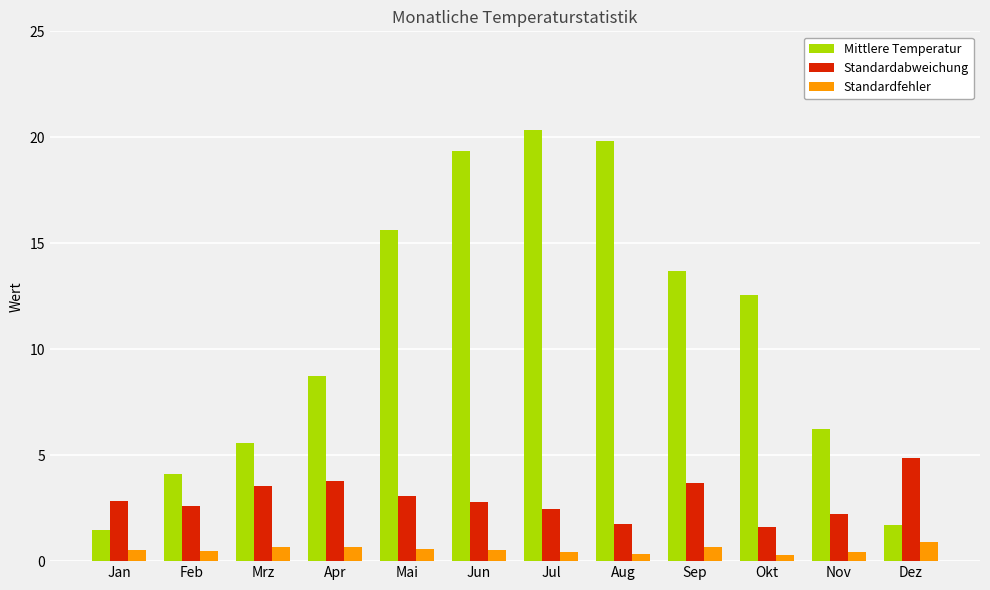

Which series changed the most between Aug and Okt?

Mittlere Temperatur